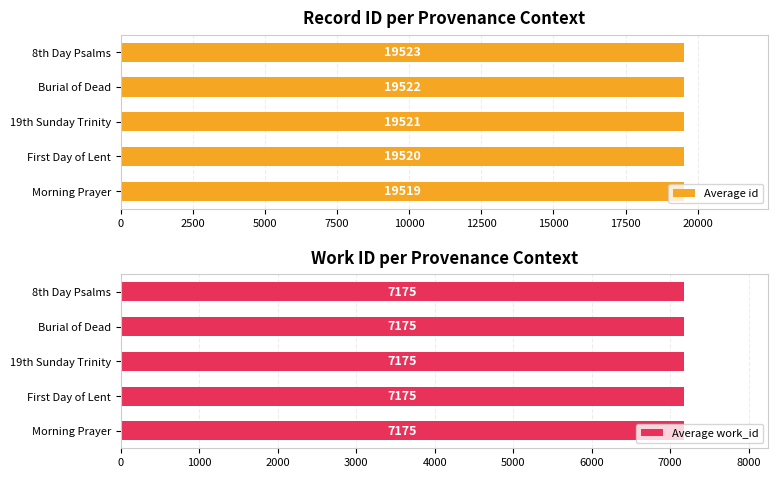

What is the difference between the maximum and minimum values in the Average id series?

4